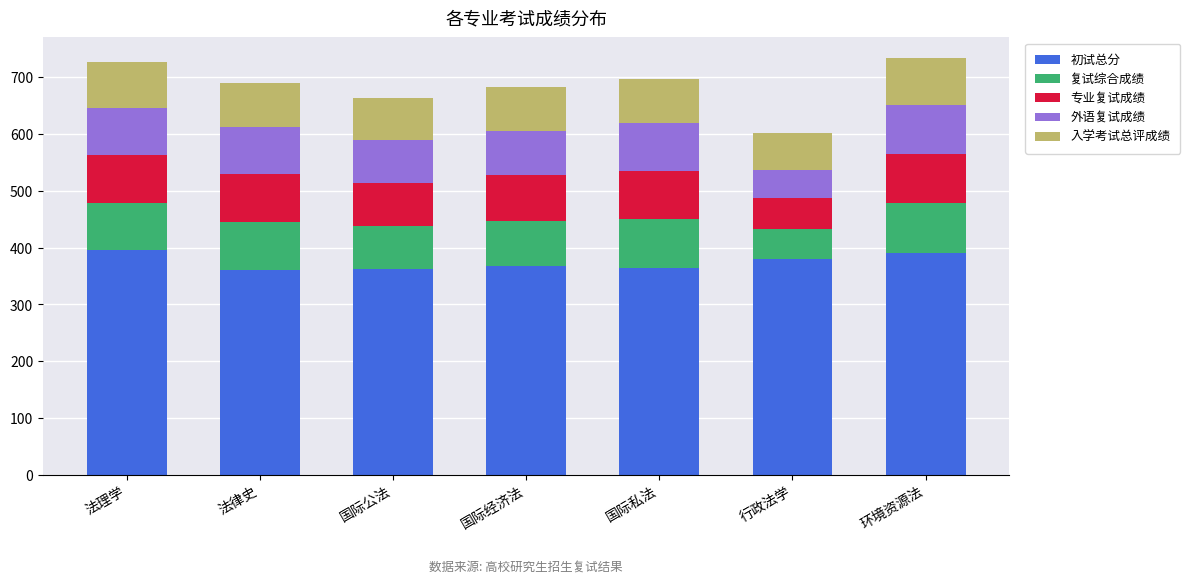

What is the total value across all series at 法理学?

726.9